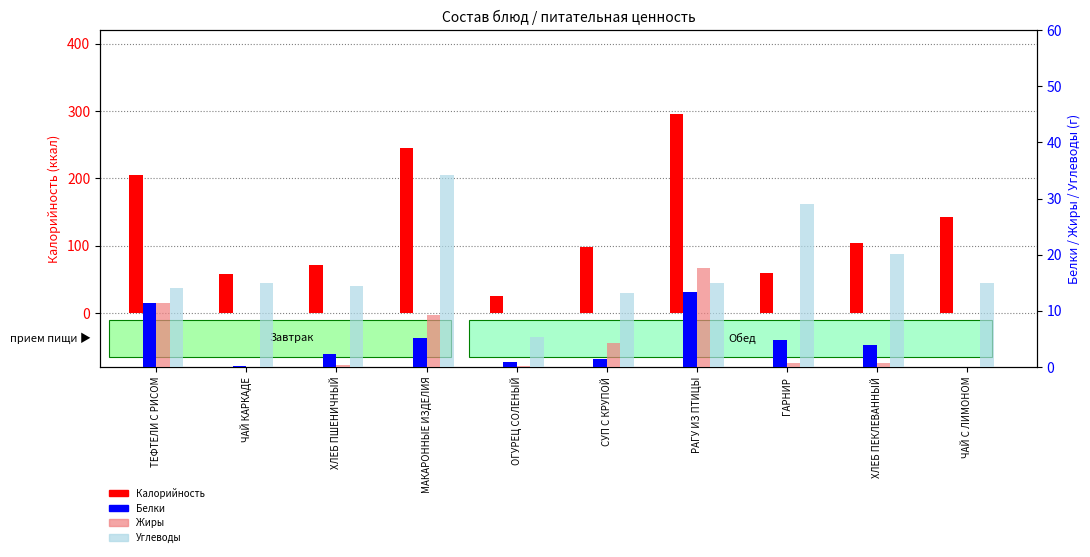

What is the label of the 4th bar from the right?

РАГУ ИЗ ПТИЦЫ